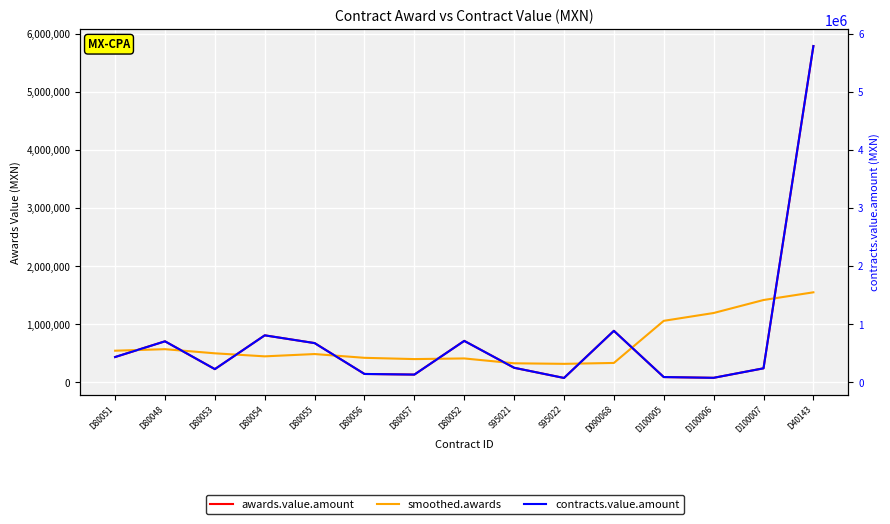

How many times do smoothed.awards and awards.value.amount cross each other?

9